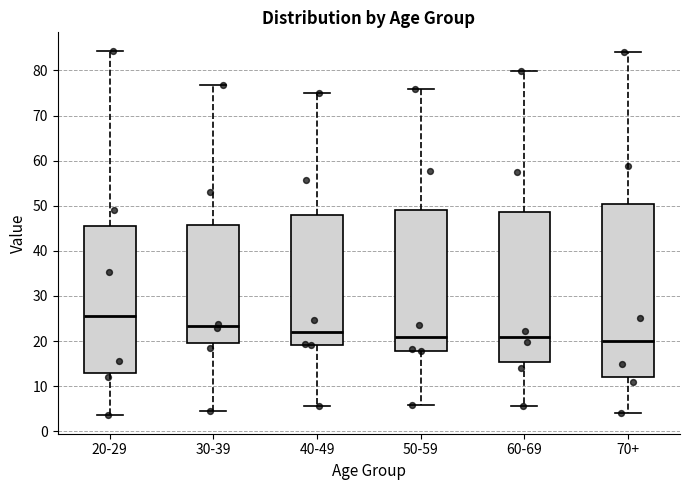

Reading left to right, transcribe this box plot: for each box, give where its median line is, the range the box spans, and where its two whiskers end, as read against the y-axis. The values are not printed on the chart, so give them approximately, as read against the axis.

20-29: median 25, box 13 to 46, whiskers 4 to 84
30-39: median 23, box 20 to 46, whiskers 4 to 77
40-49: median 22, box 19 to 48, whiskers 6 to 75
50-59: median 21, box 18 to 49, whiskers 6 to 76
60-69: median 21, box 15 to 49, whiskers 6 to 80
70+: median 20, box 12 to 50, whiskers 4 to 84